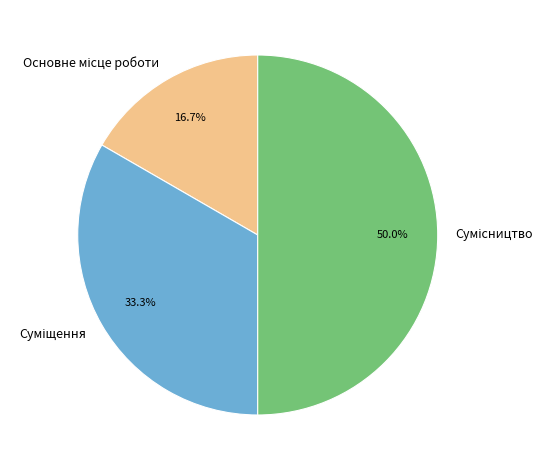

Which slice is the smallest?

Основне місце роботи